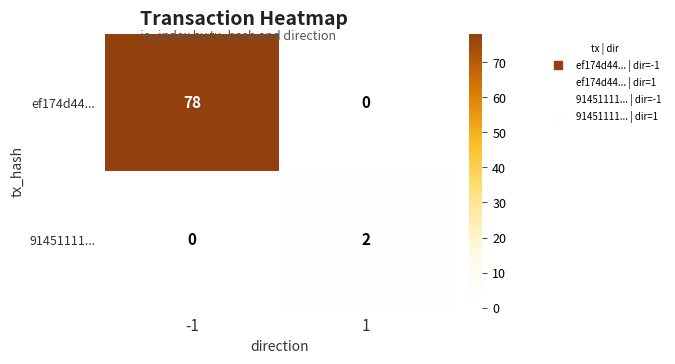

What is the sum of all ef174d44... values?

78